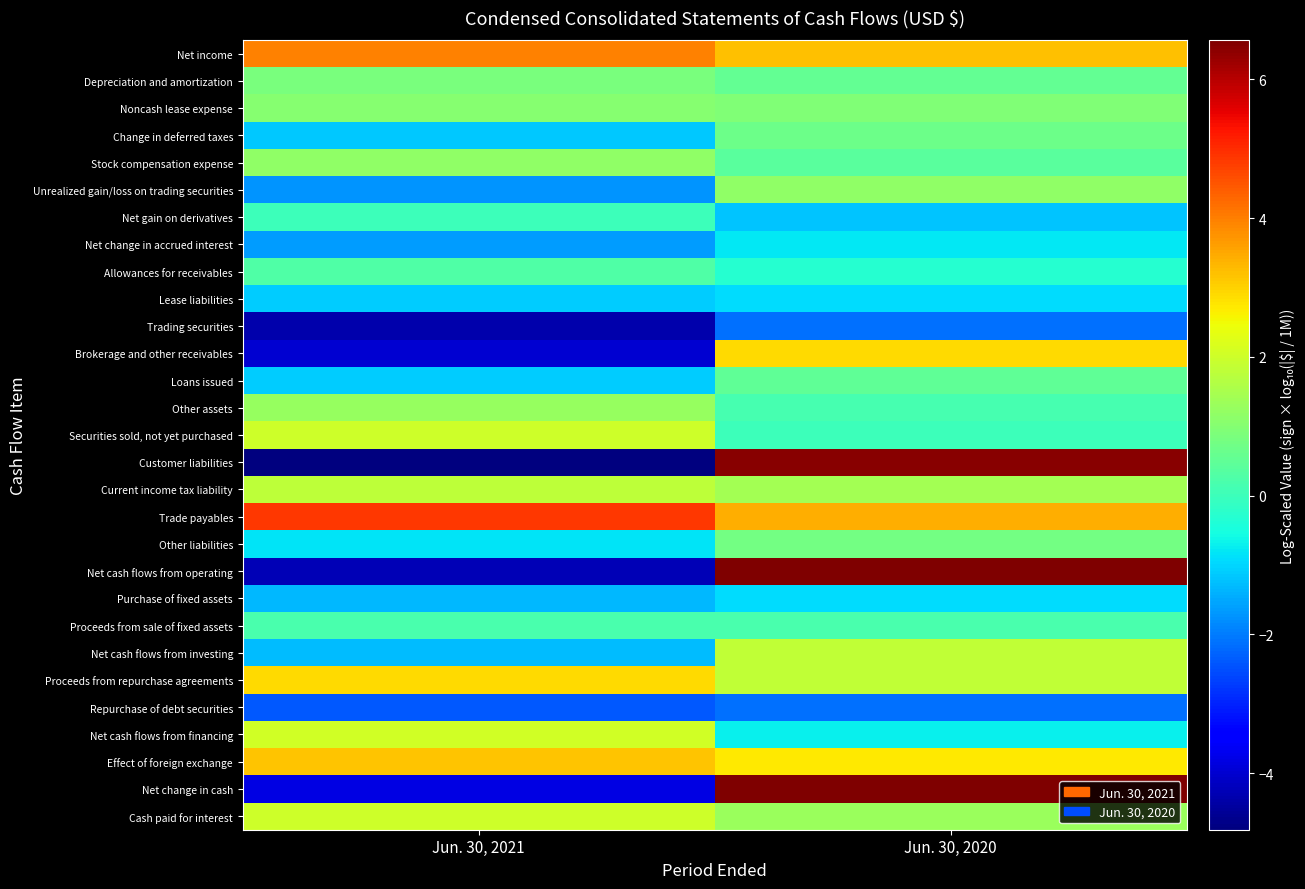

What is the difference between the highest and lowest values at Jun. 30, 2020?

8.7